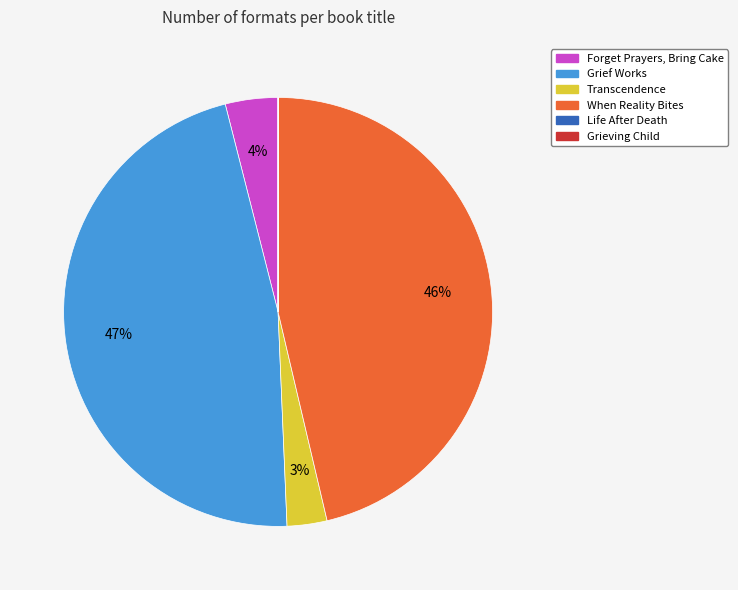

The Forget Prayers, Bring Cake slice represents 4% of the pie. True or false?

True